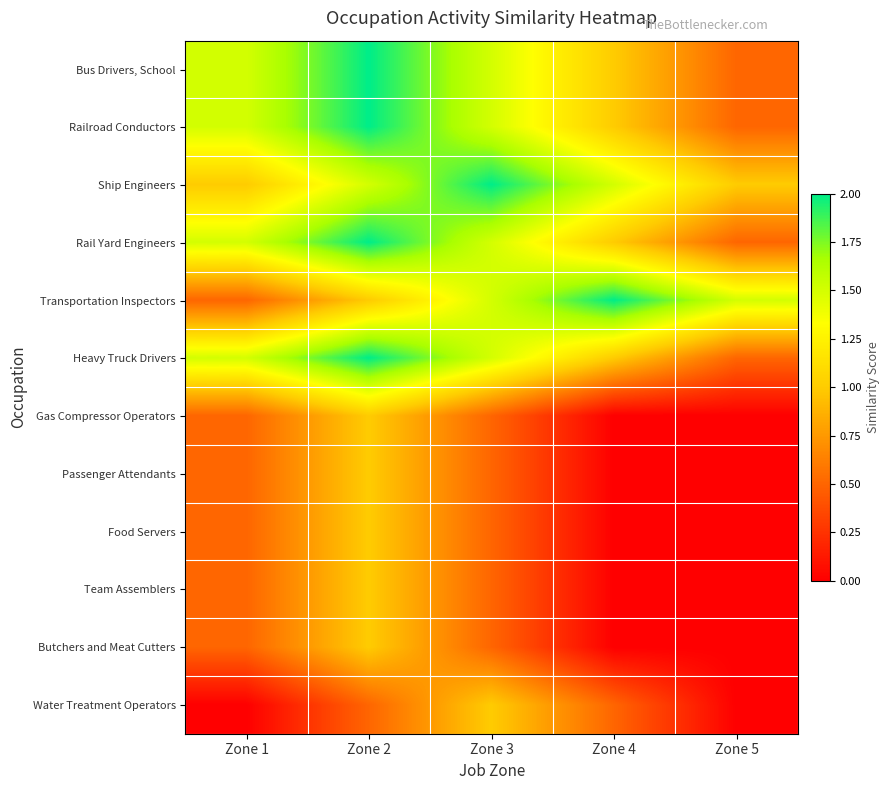

What is the maximum value shown in the chart?

2.0